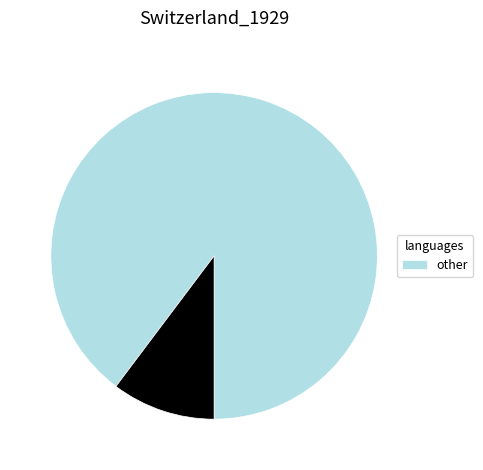

Is there any slice that represents more than half of the pie?

Yes